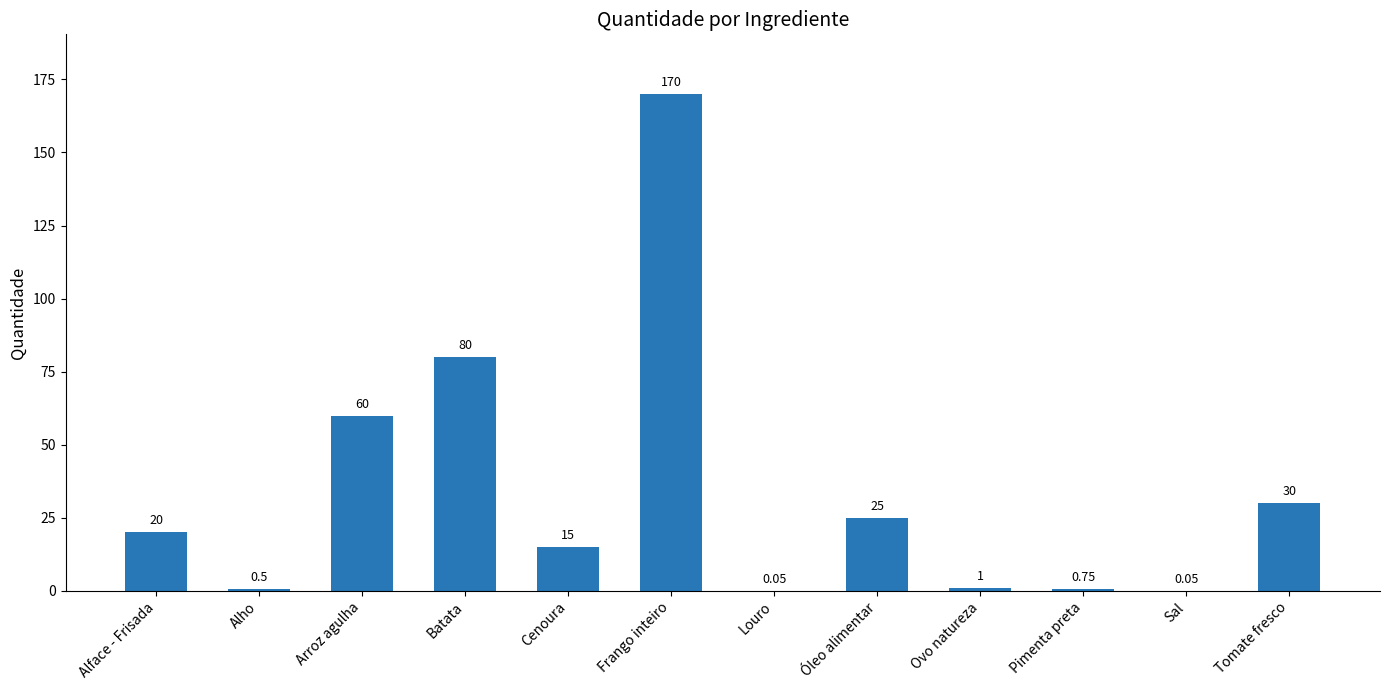

What is the sum of the values at Alface - Frisada and Tomate fresco?

50.0